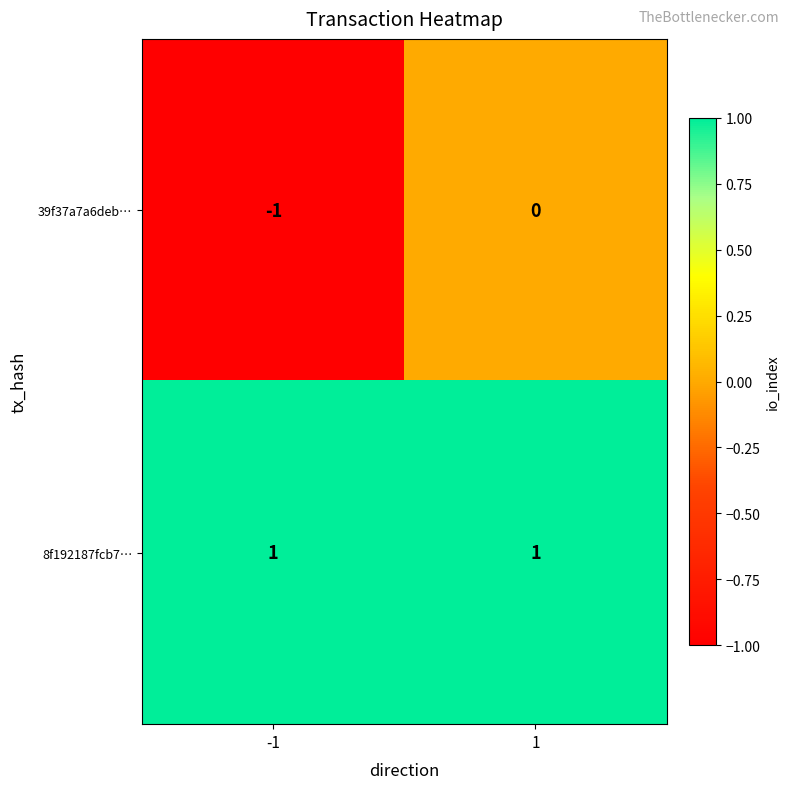

How many series are shown in this chart?

2